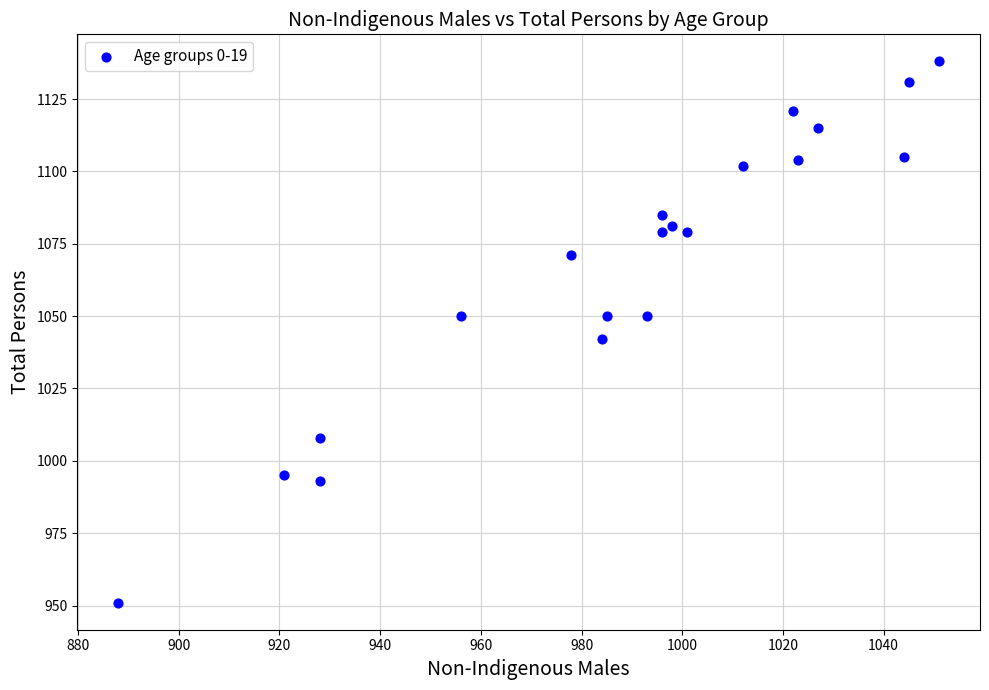

What is the range of Y values (max minus min)?

187